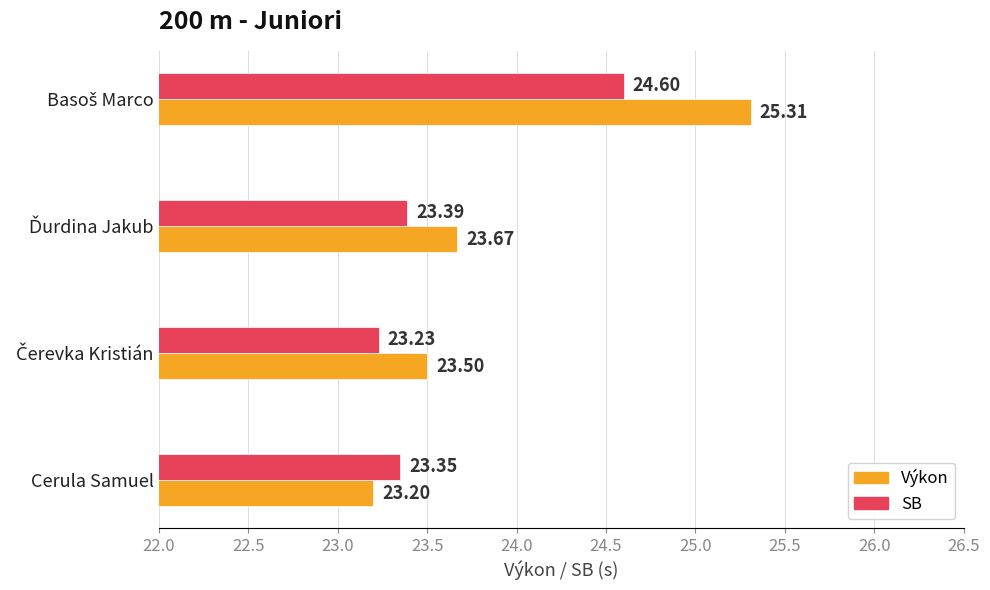

What is the difference between the maximum and minimum values in the Výkon series?

2.1